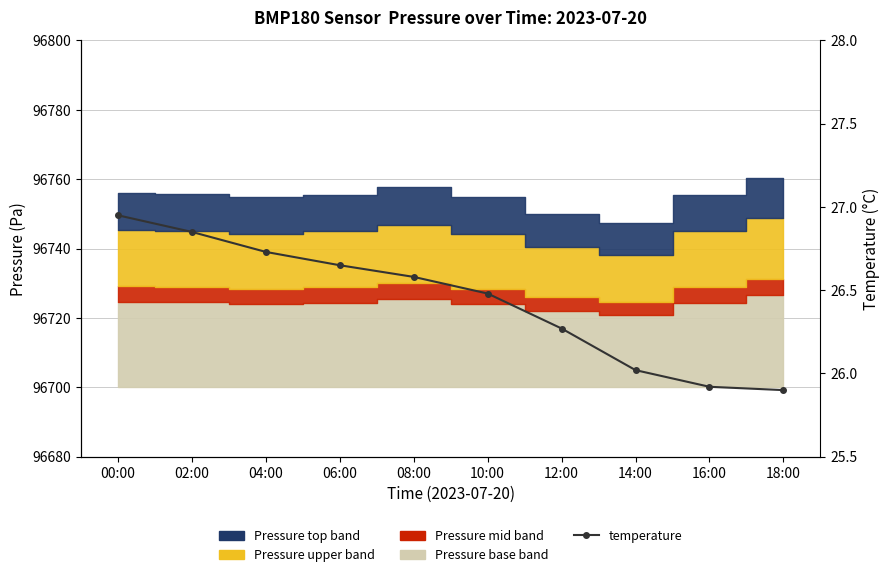

True or false: the data has more than 1 interior local peaks.

False